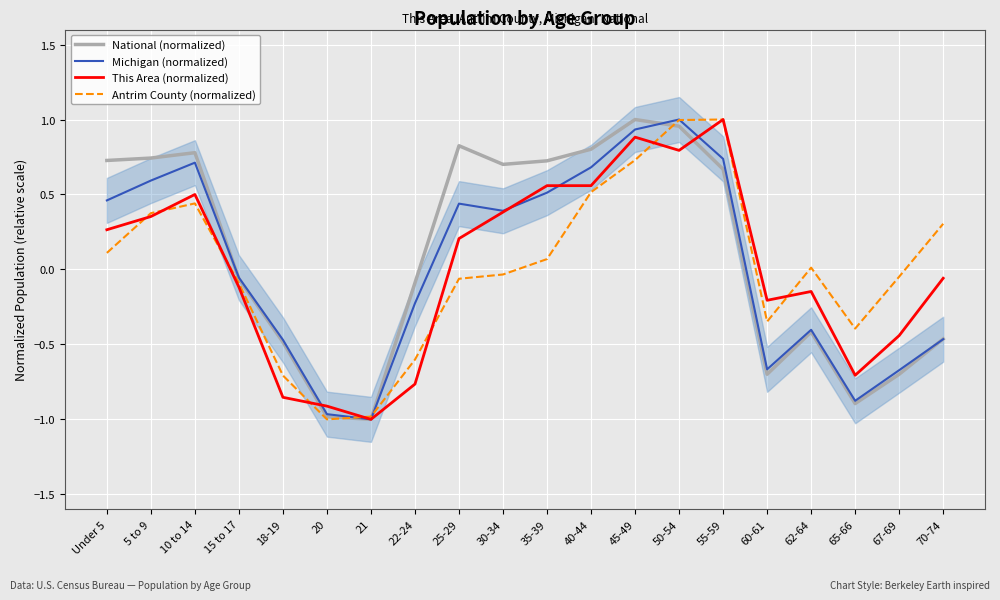

What is the sum of the This Area (normalized) values at 50-54 and 15 to 17?

0.7